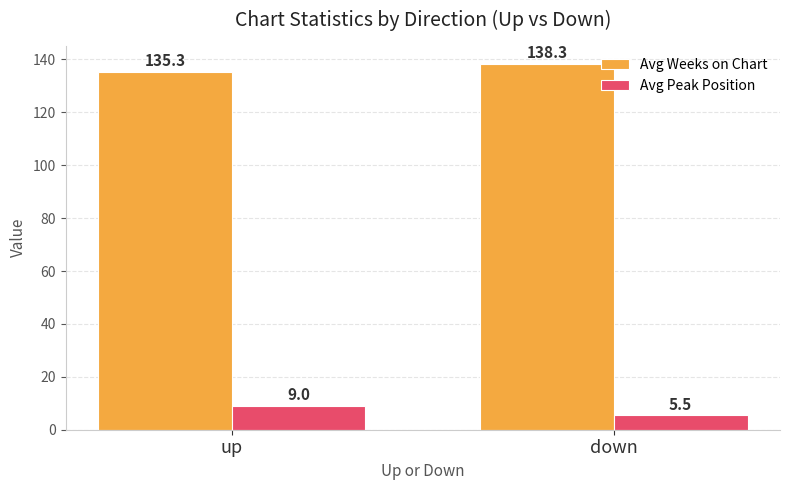

List the series in order of their overall mean, highest first.

Avg Weeks on Chart, Avg Peak Position